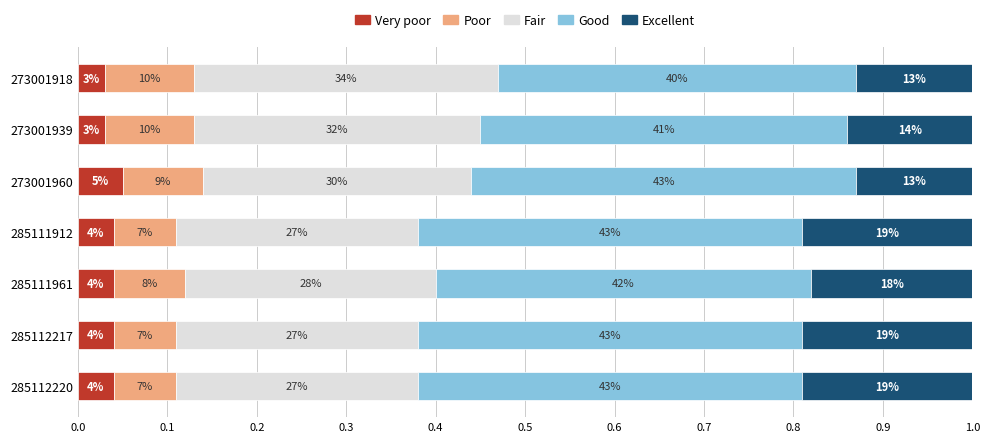

What are all the series names shown in the legend?

Very poor, Poor, Fair, Good, Excellent